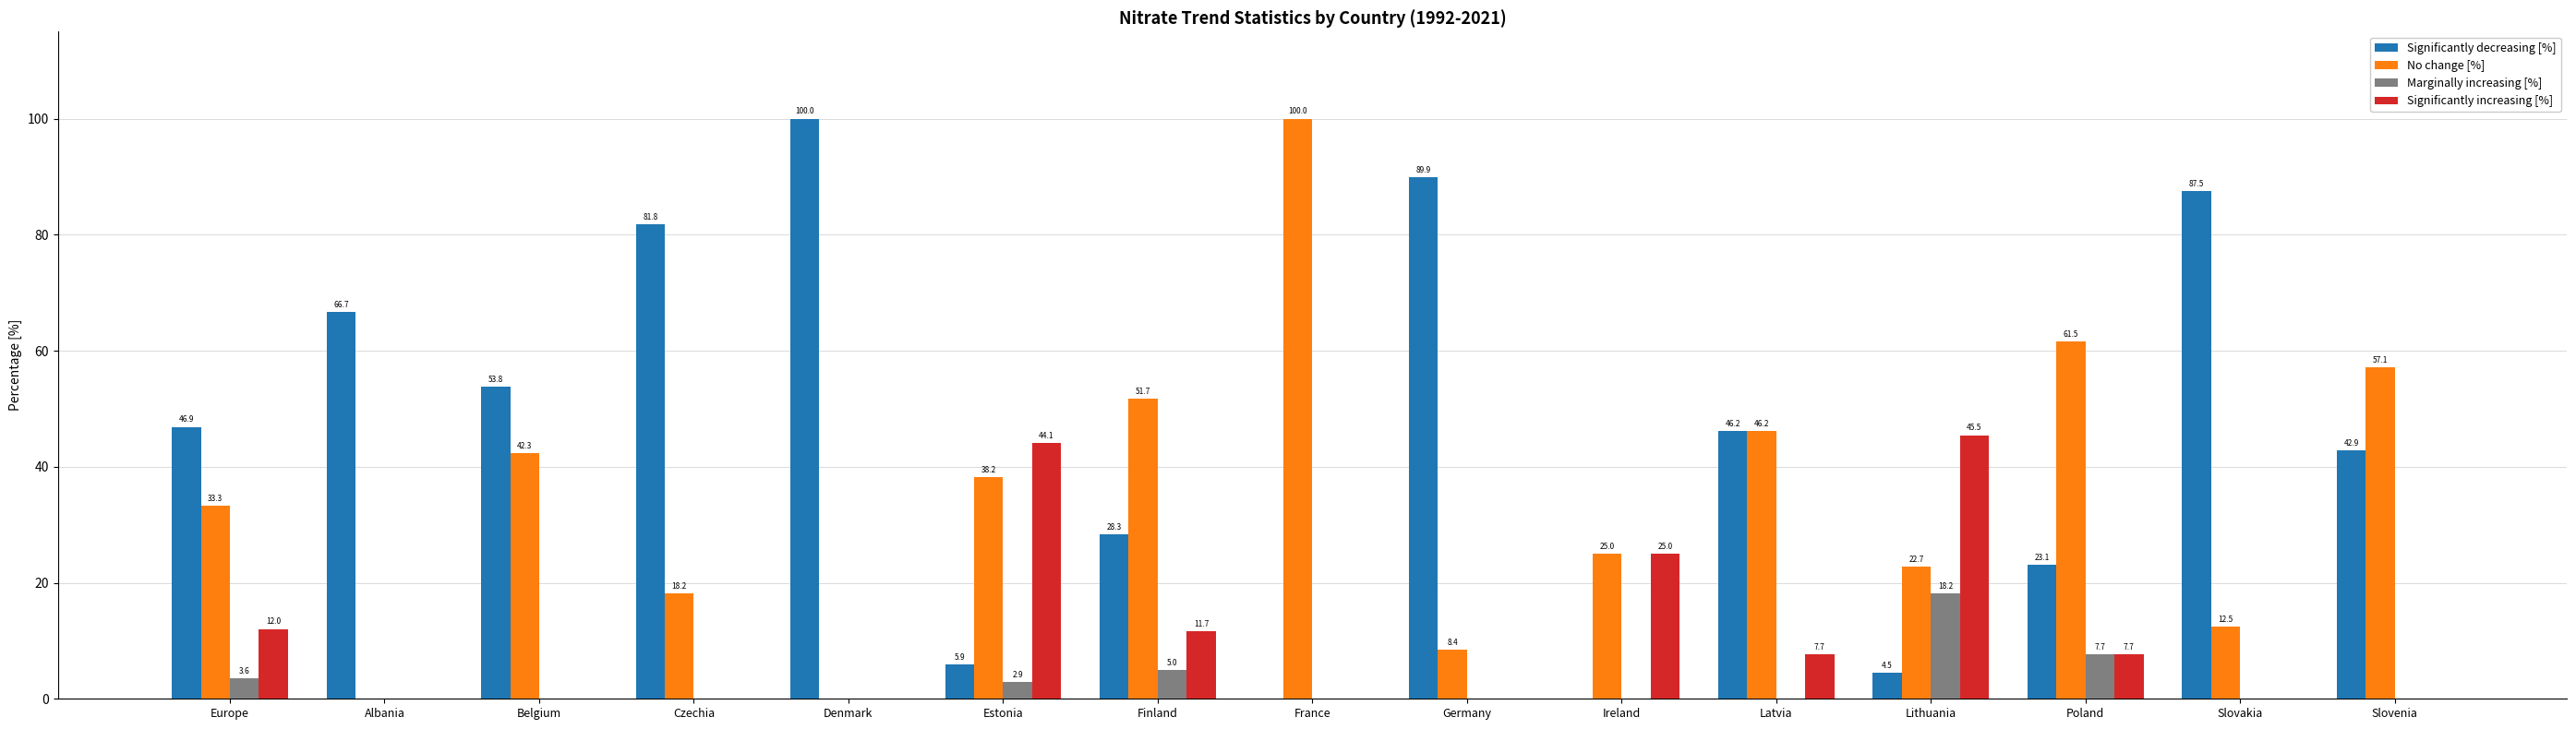

At which label does Marginally increasing [%] reach its peak?

Lithuania